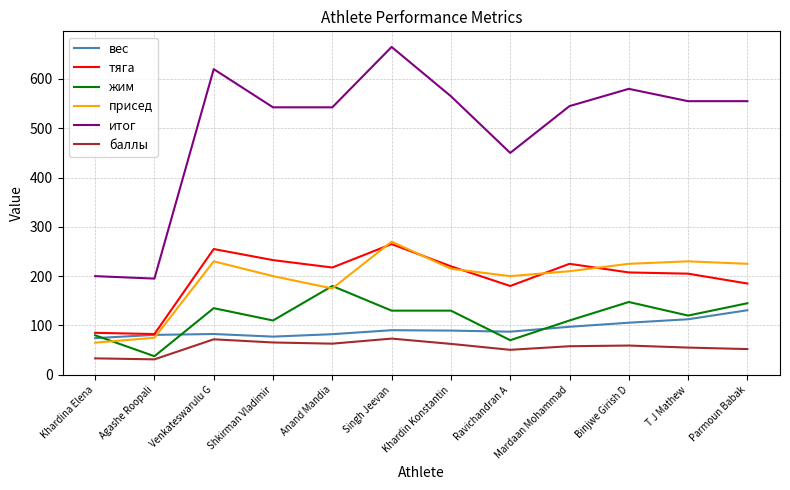

At which label does вес reach its peak?

Parmoun Babak